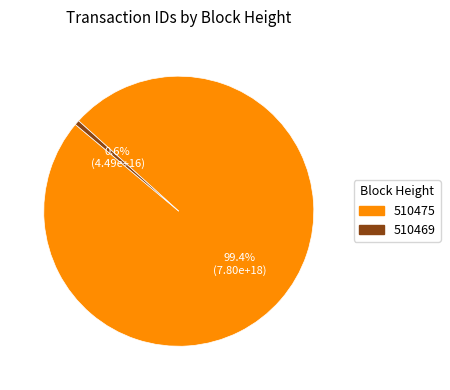

Which category has the biggest portion of the pie?

510475